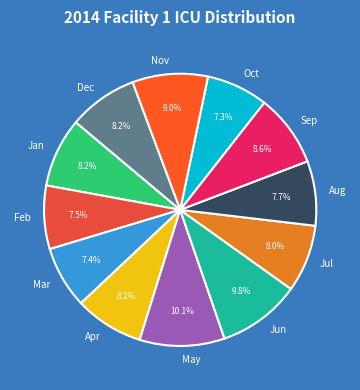

True or false: Sep accounts for 9% of the total.

True